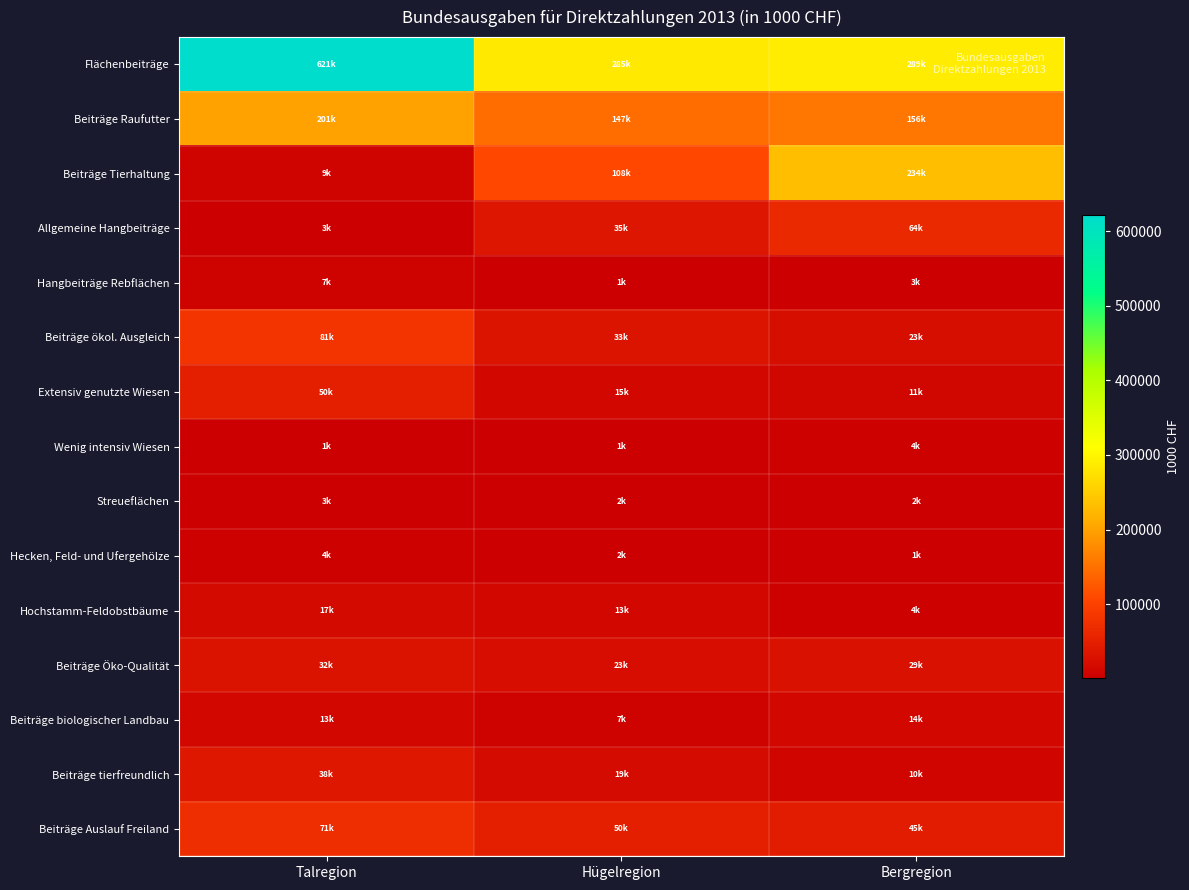

Which has a higher value, Bergregion or Talregion?

Talregion